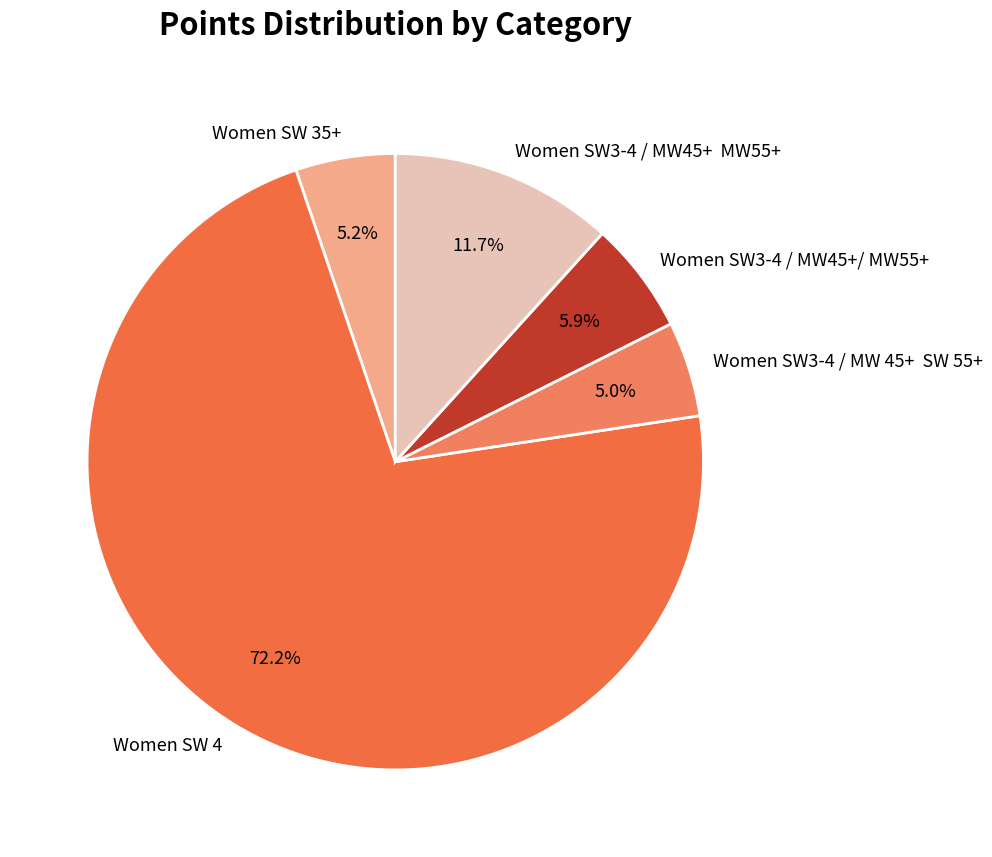

Is there a majority slice in this chart?

Yes